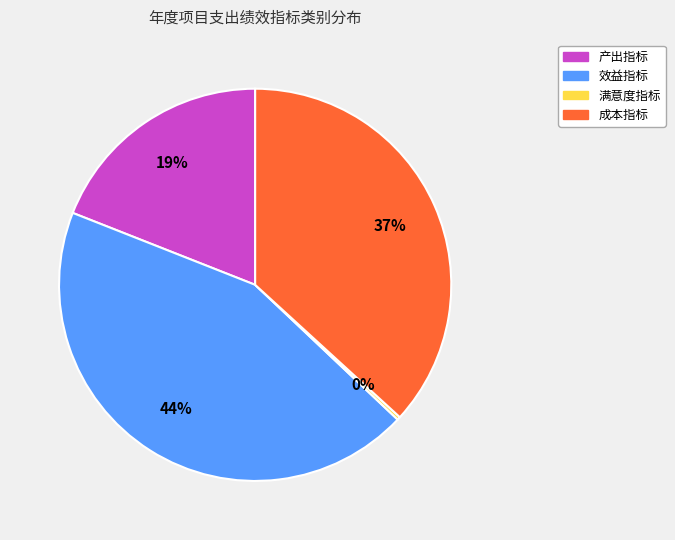

Is there any slice that represents more than half of the pie?

No